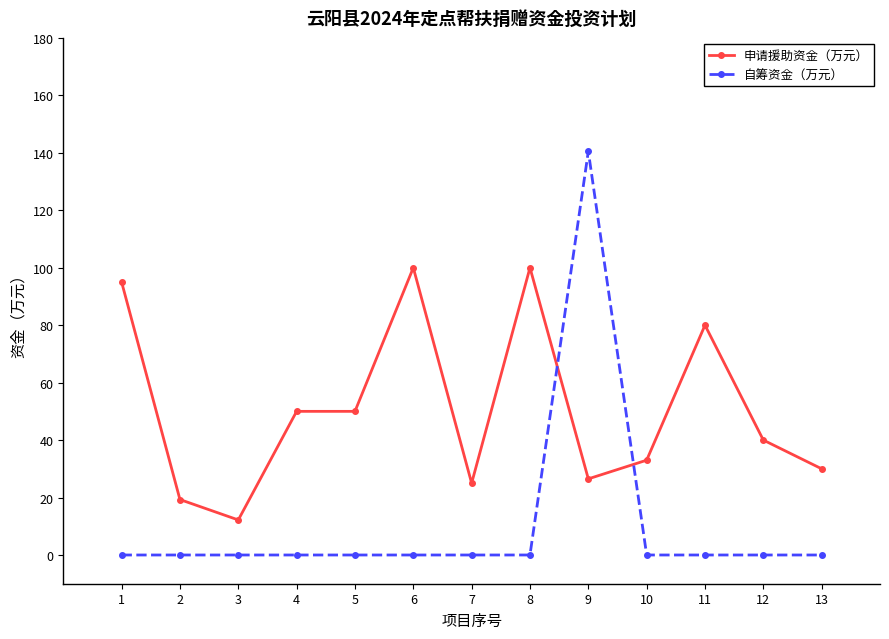

Reading left to right, what are all the values shown in this chart?

申请援助资金（万元）: 95.0	19.3	12.2	50.0	50.0	100.0	25.0	100.0	26.5	33.0	80.0	40.0	30.0
自筹资金（万元）: 0.0	0.0	0.0	0.0	0.0	0.0	0.0	0.0	140.5	0.0	0.0	0.0	0.0